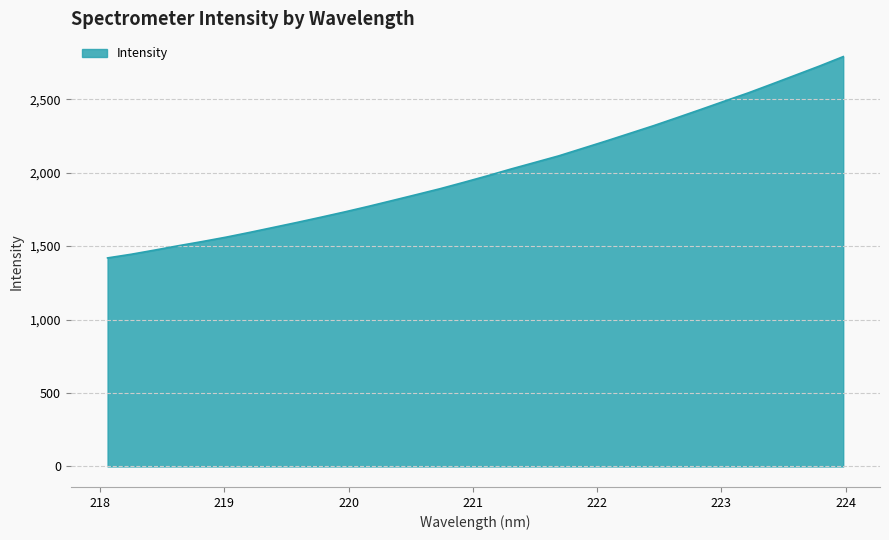

What is the difference between the maximum and minimum values?

1370.4